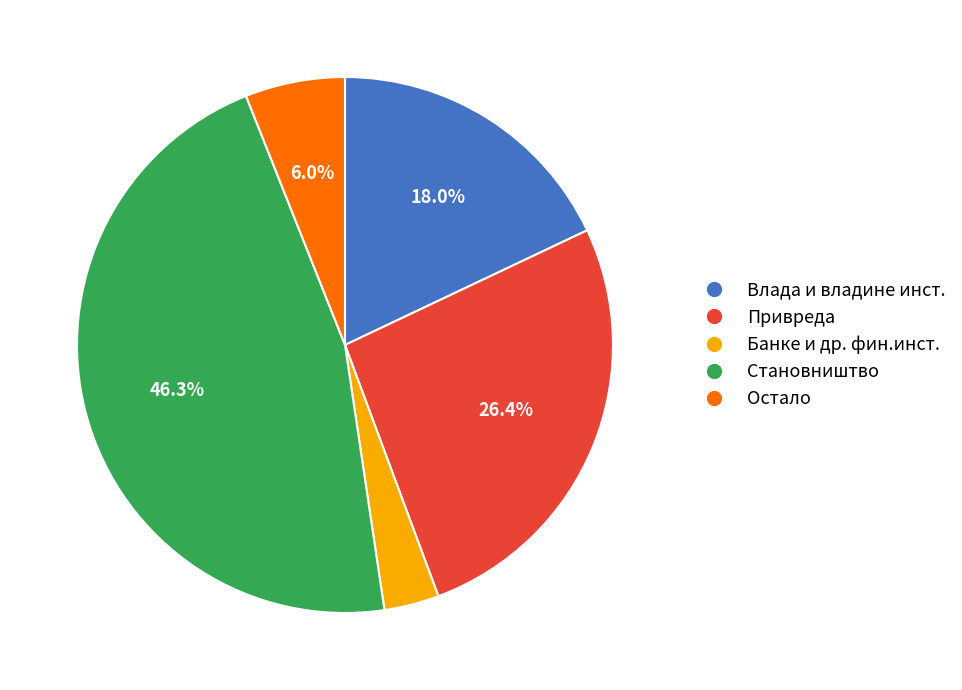

Is Становништвo the majority of the pie?

No